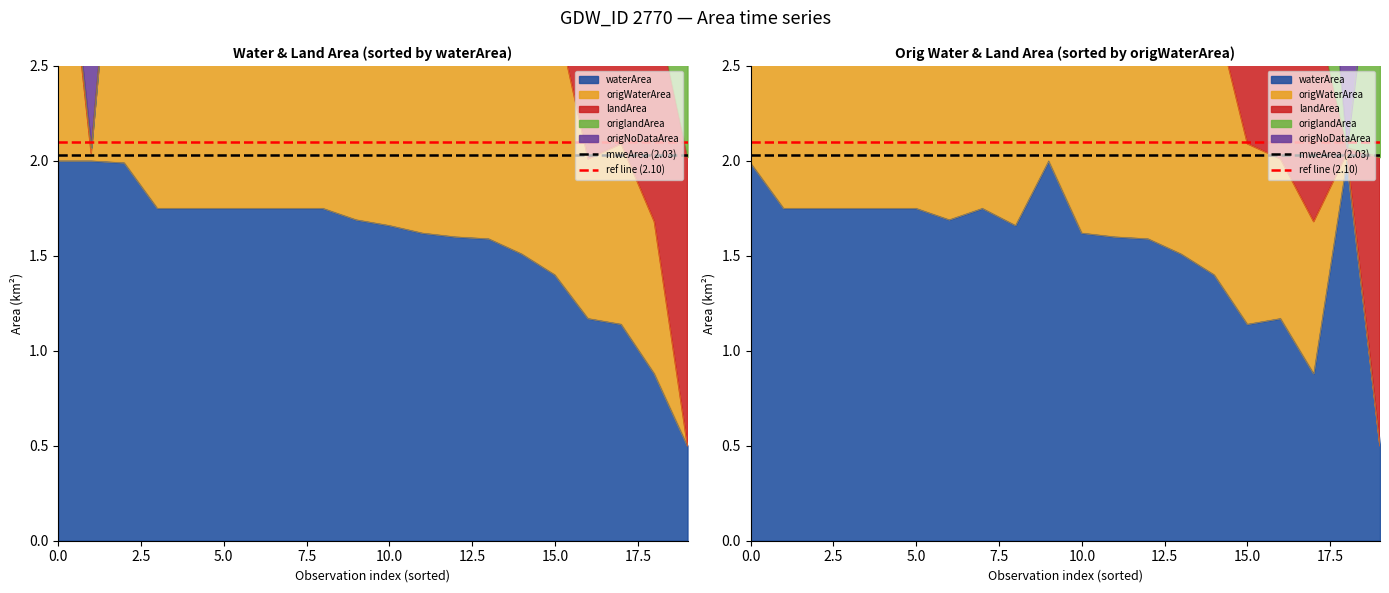

The ref line (2.10) series shows 2.1 at 0.0. True or false?

True